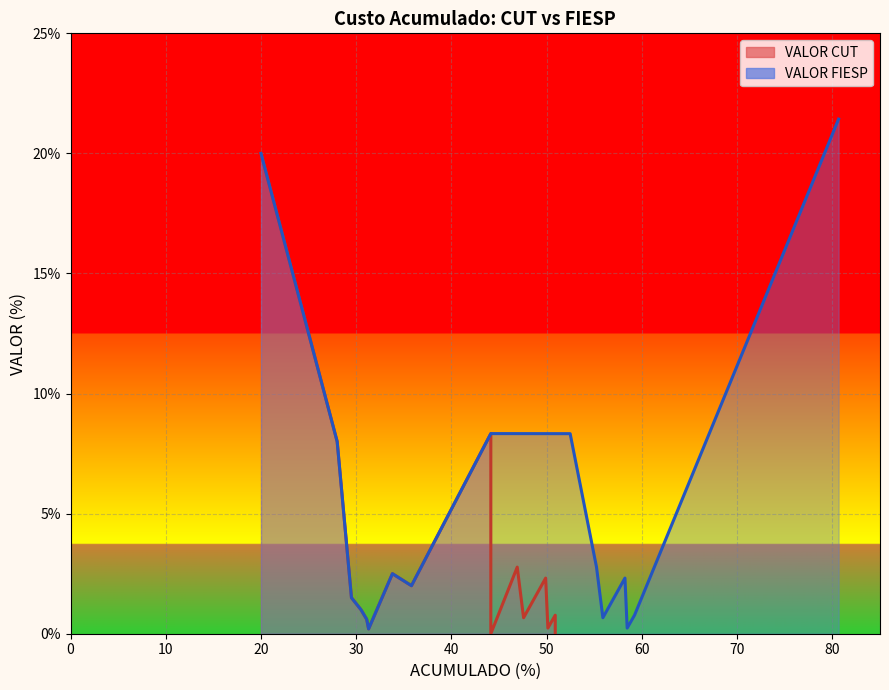

How many categories are shown in the chart?

16